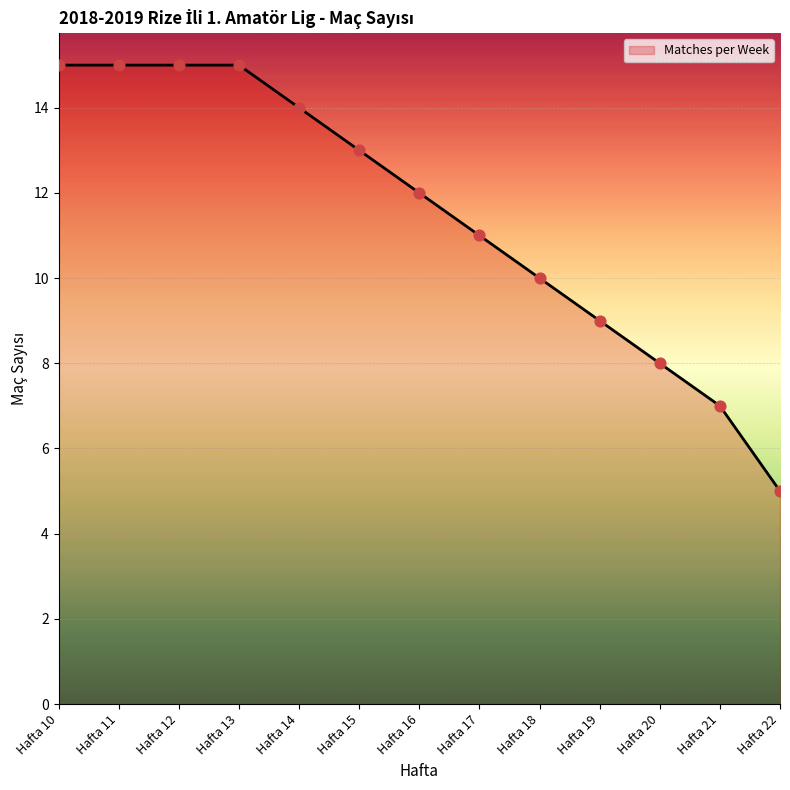

Between Hafta 11 and Hafta 22, which is larger?

Hafta 11